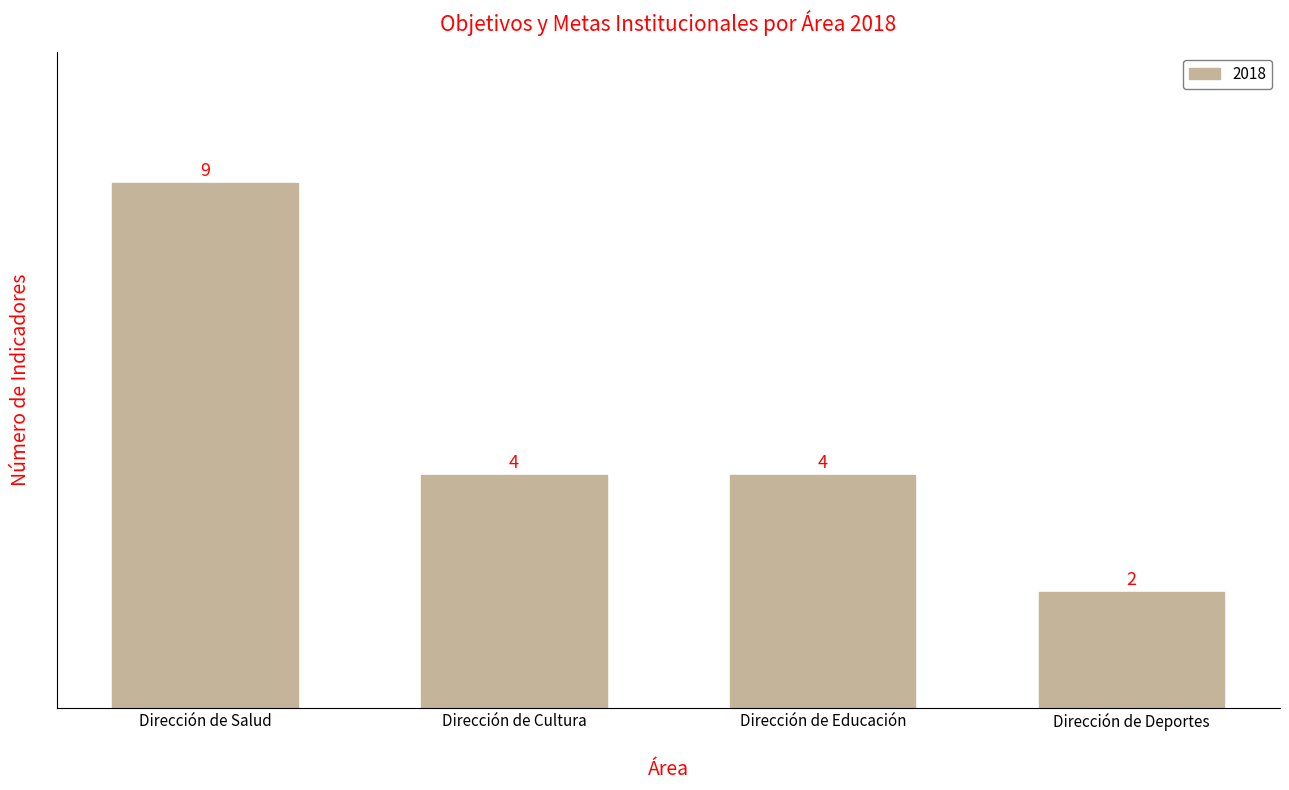

What is the sum of all values?

19